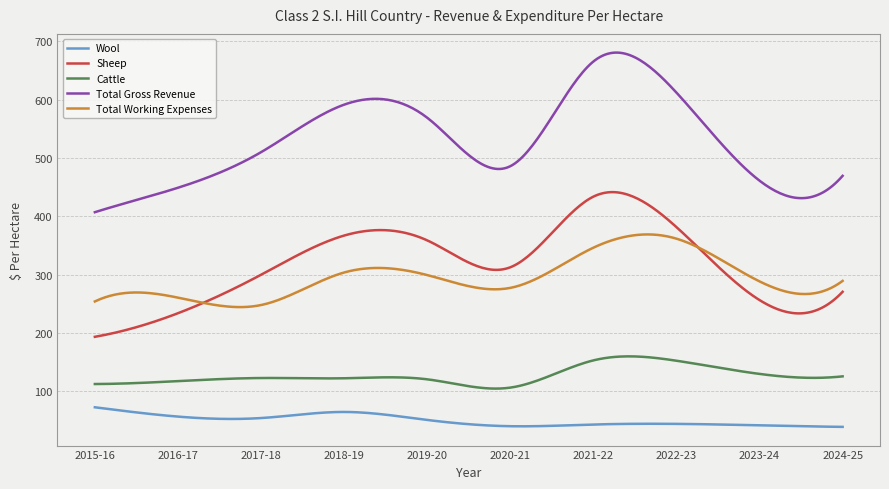

True or false: Total Gross Revenue and Sheep intersect in this chart.

False